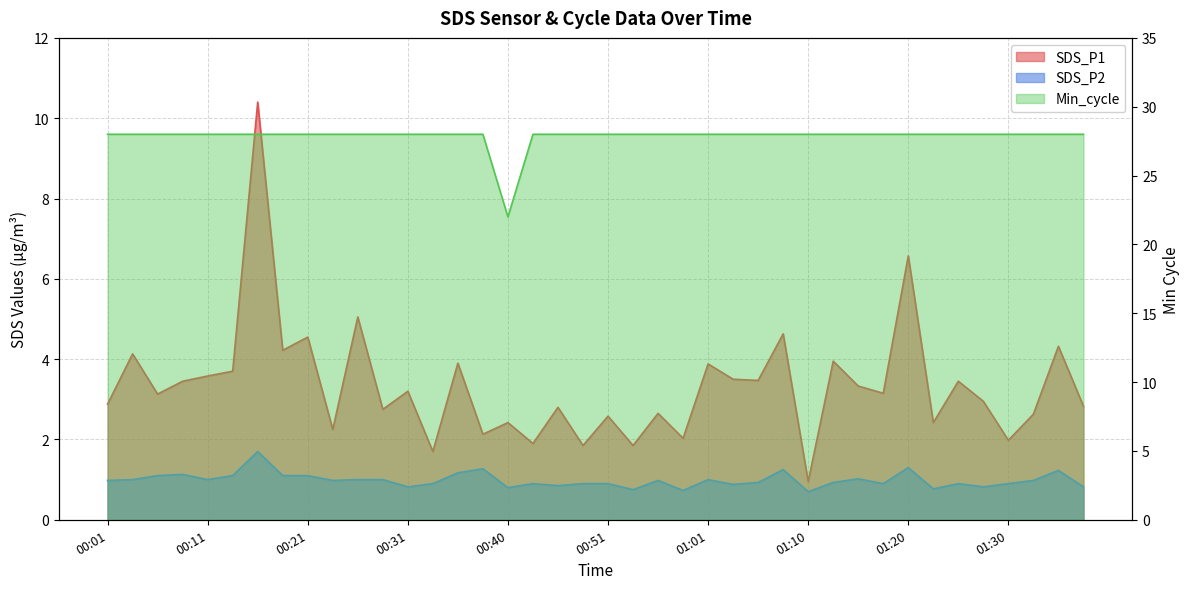

Reading left to right, what are all the values shown in this chart?

SDS_P1: 2.9	4.1	3.1	3.5	3.6	3.7	10.4	4.2	4.5	2.2	5.0	2.8	3.2	1.7	3.9	2.1	2.4	1.9	2.8	1.9	2.6	1.9	2.6	2.0	3.9	3.5	3.5	4.6	0.9	4.0	3.3	3.1	6.6	2.4	3.5	3.0	2.0	2.6	4.3	2.8
SDS_P2: 1.0	1.0	1.1	1.1	1.0	1.1	1.7	1.1	1.1	1.0	1.0	1.0	0.8	0.9	1.2	1.3	0.8	0.9	0.8	0.9	0.9	0.8	1.0	0.7	1.0	0.9	0.9	1.2	0.7	0.9	1.0	0.9	1.3	0.8	0.9	0.8	0.9	1.0	1.2	0.8
Min_cycle: 28.0	28.0	28.0	28.0	28.0	28.0	28.0	28.0	28.0	28.0	28.0	28.0	28.0	28.0	28.0	28.0	22.0	28.0	28.0	28.0	28.0	28.0	28.0	28.0	28.0	28.0	28.0	28.0	28.0	28.0	28.0	28.0	28.0	28.0	28.0	28.0	28.0	28.0	28.0	28.0